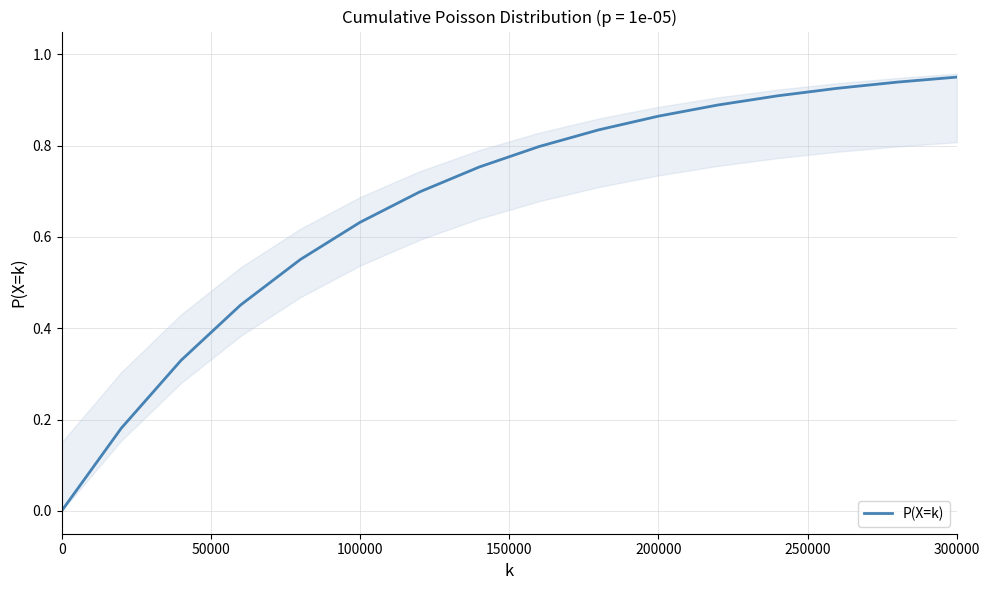

The P(X=k) series shows 0.3 at 200000. True or false?

False